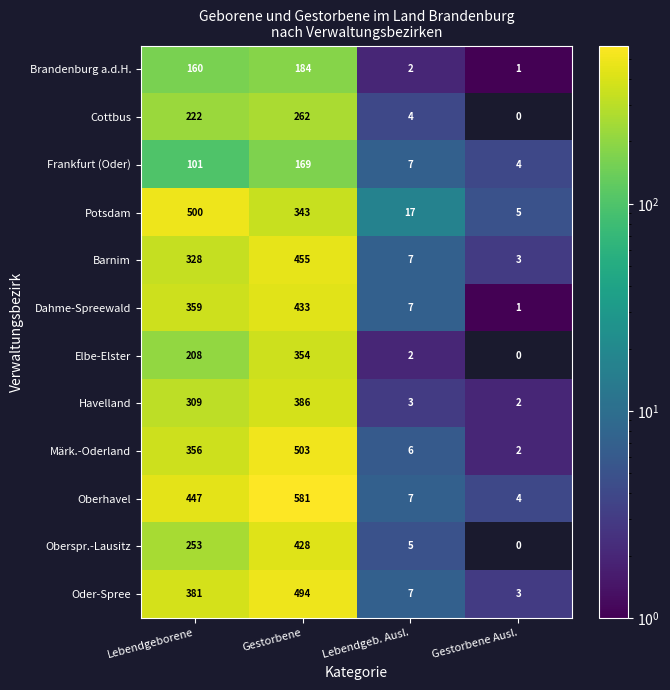

What is the difference between the second highest and second lowest values in the Oder-Spree series?

374